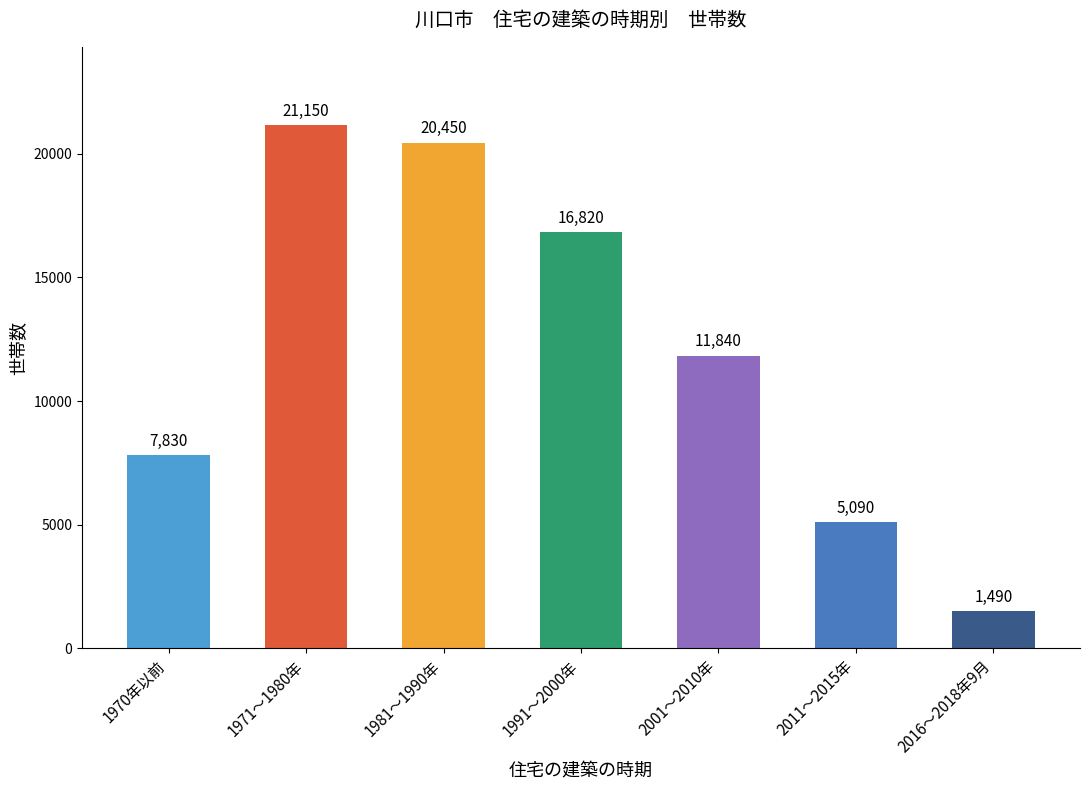

What value does the data have at 2001～2010年?

11840